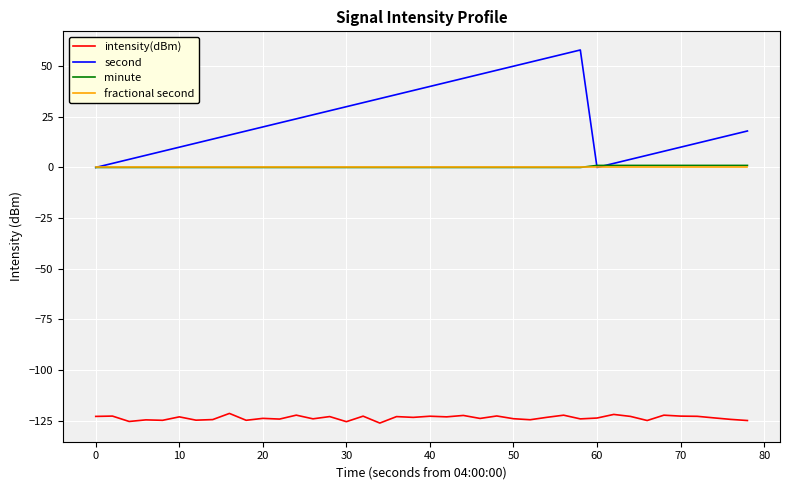

What is the greatest value displayed?

58.0